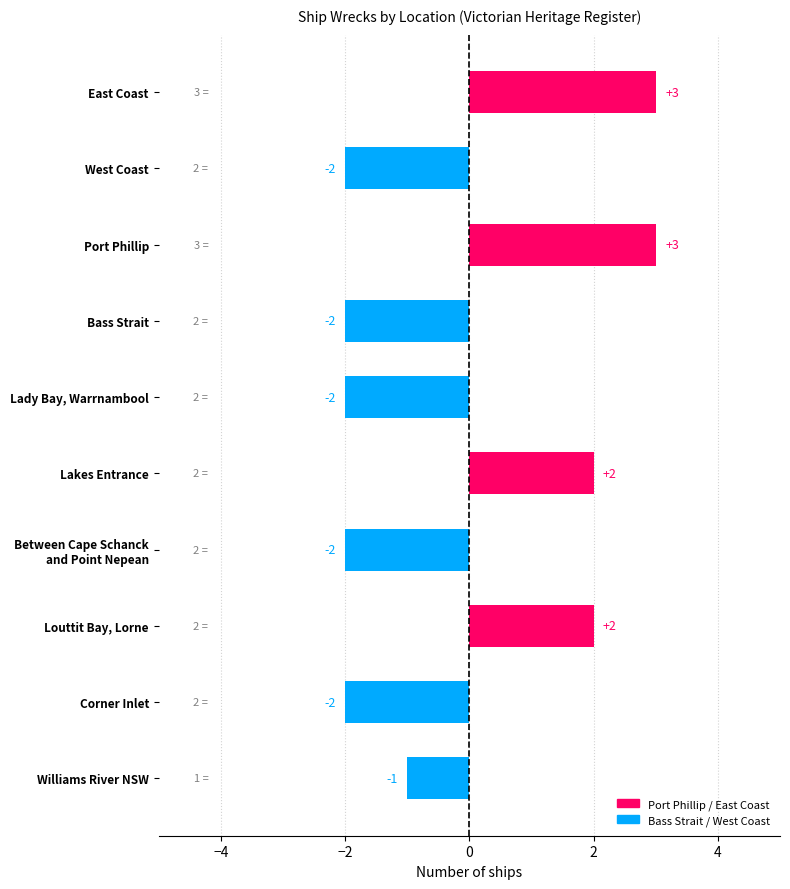

Reading top to bottom, list all the values displayed in this chart.

3	-2	3	-2	-2	2	-2	2	-2	-1